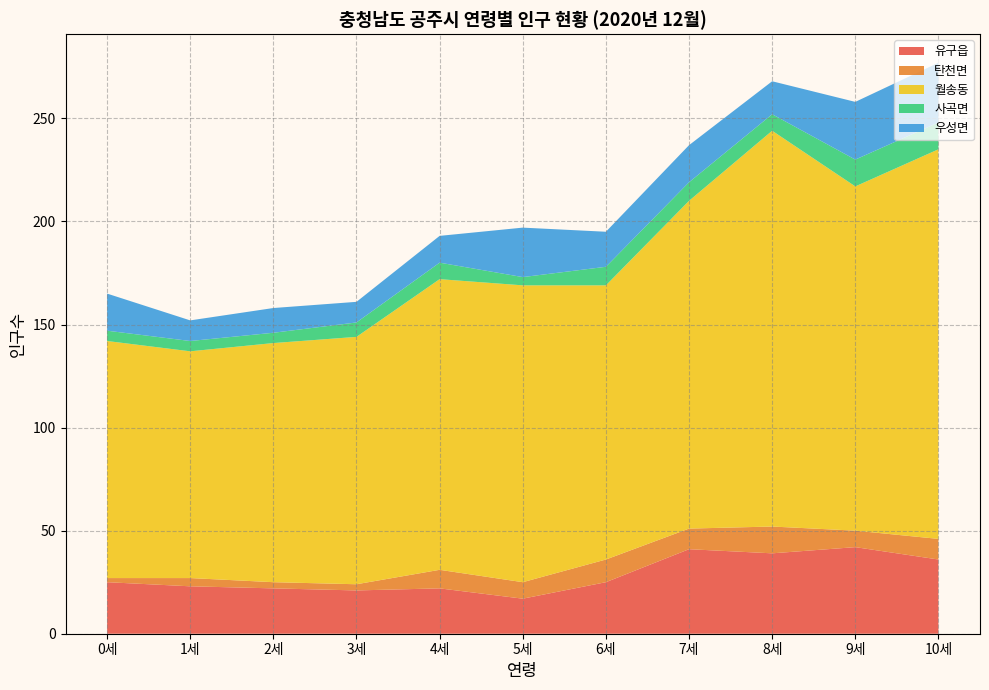

The 유구읍 series shows 39 at 8세. True or false?

True